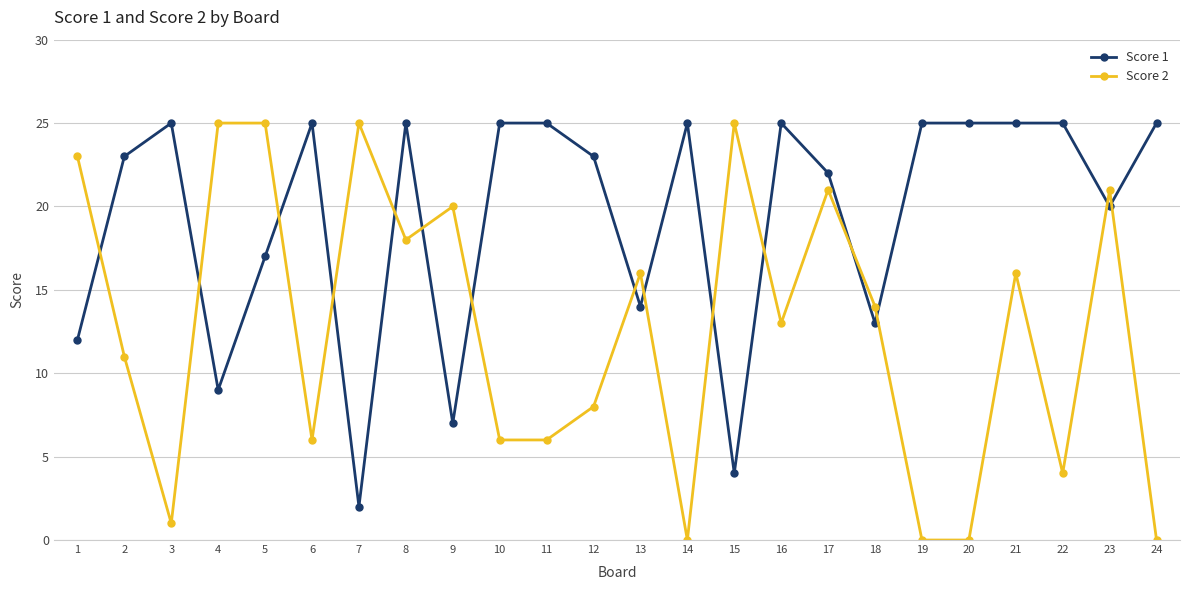

How many series are shown in this chart?

2